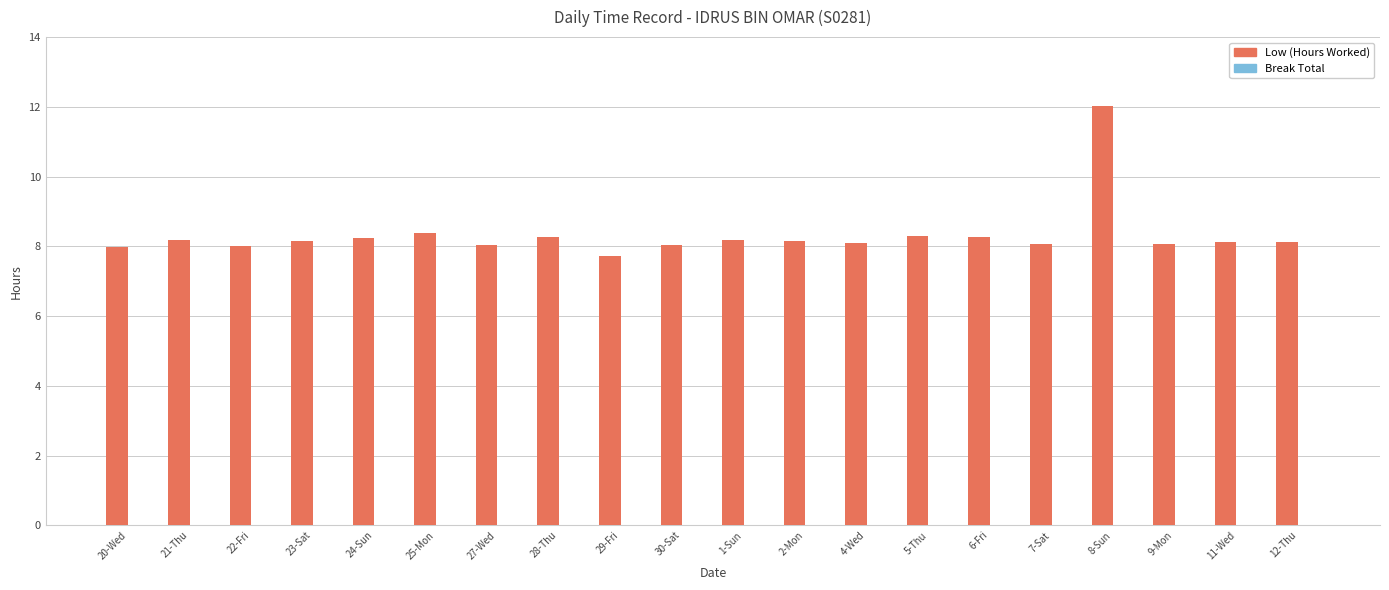

True or false: the data shows 8.2 at 1-Sun.

True